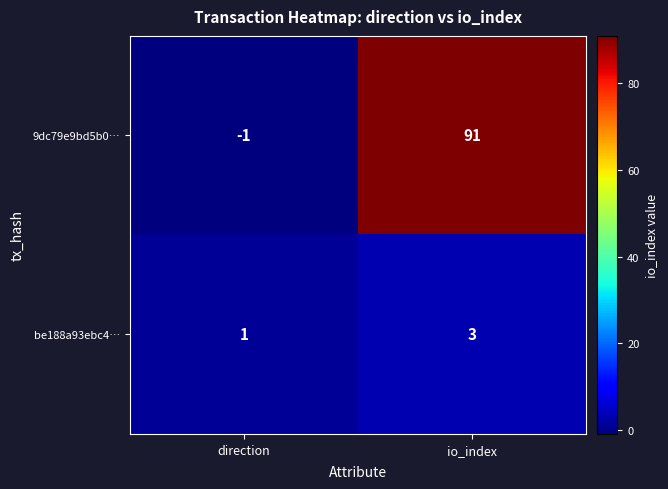

Rank the categories by 9dc79e9bd5b0… value from highest to lowest.

io_index, direction